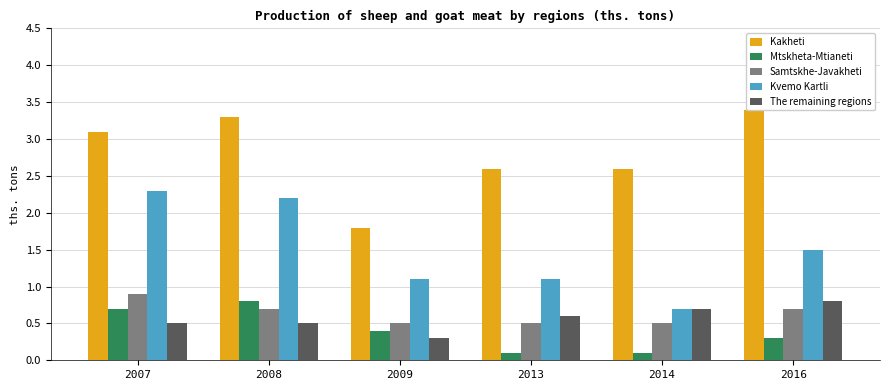

At how many categories does at least one series exceed 3?

3